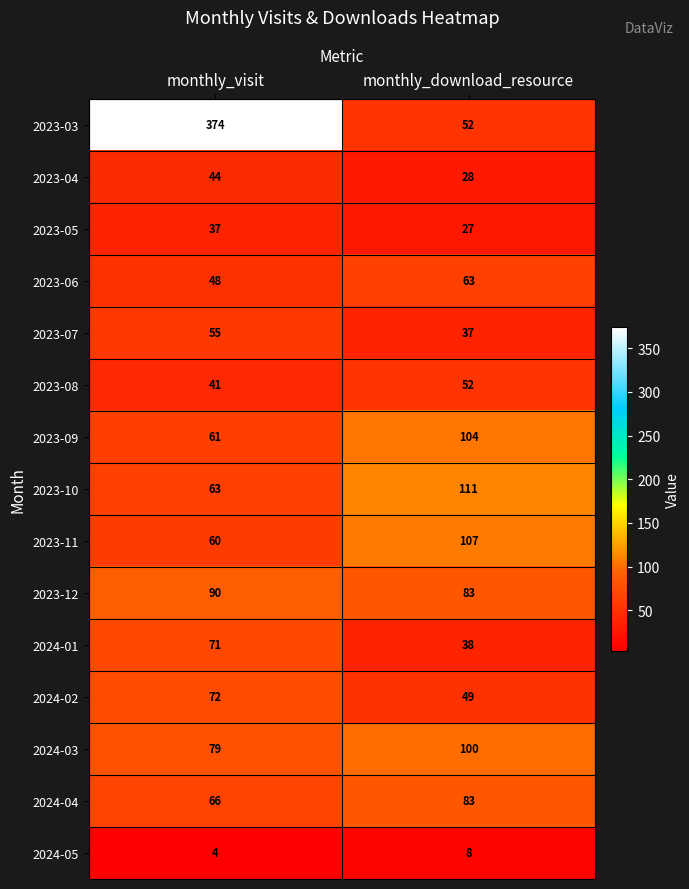

Reading left to right, what are all the values shown in this chart?

2023-03: 374	52
2023-04: 44	28
2023-05: 37	27
2023-06: 48	63
2023-07: 55	37
2023-08: 41	52
2023-09: 61	104
2023-10: 63	111
2023-11: 60	107
2023-12: 90	83
2024-01: 71	38
2024-02: 72	49
2024-03: 79	100
2024-04: 66	83
2024-05: 4	8